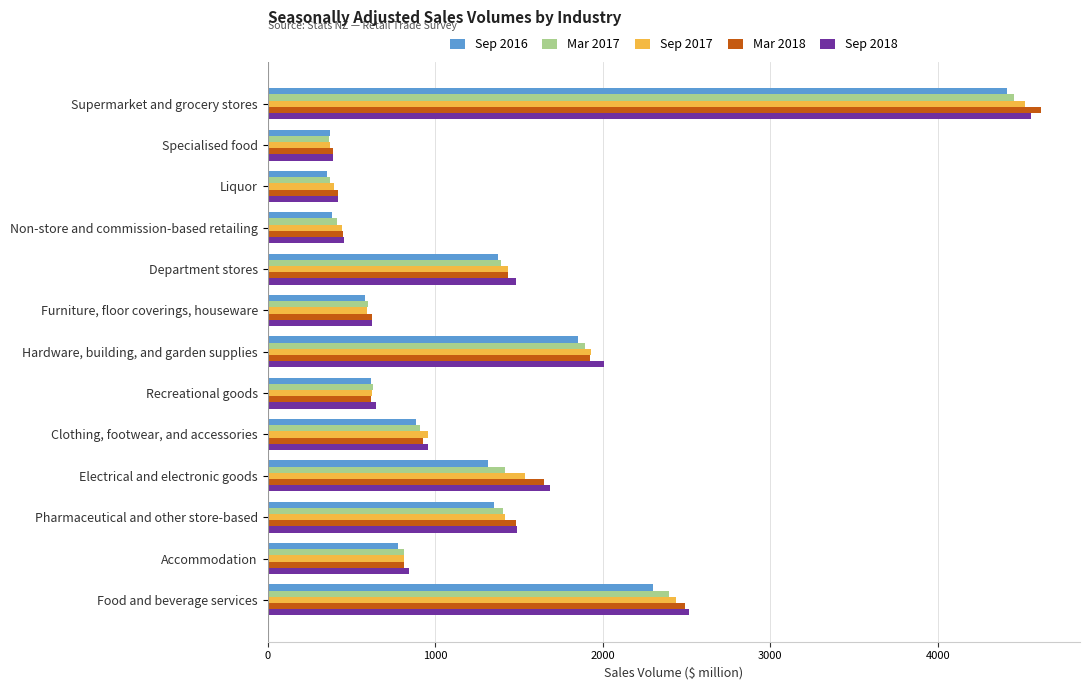

Is the value of Mar 2017 at Electrical and electronic goods greater than the value of Sep 2016 at Electrical and electronic goods?

Yes